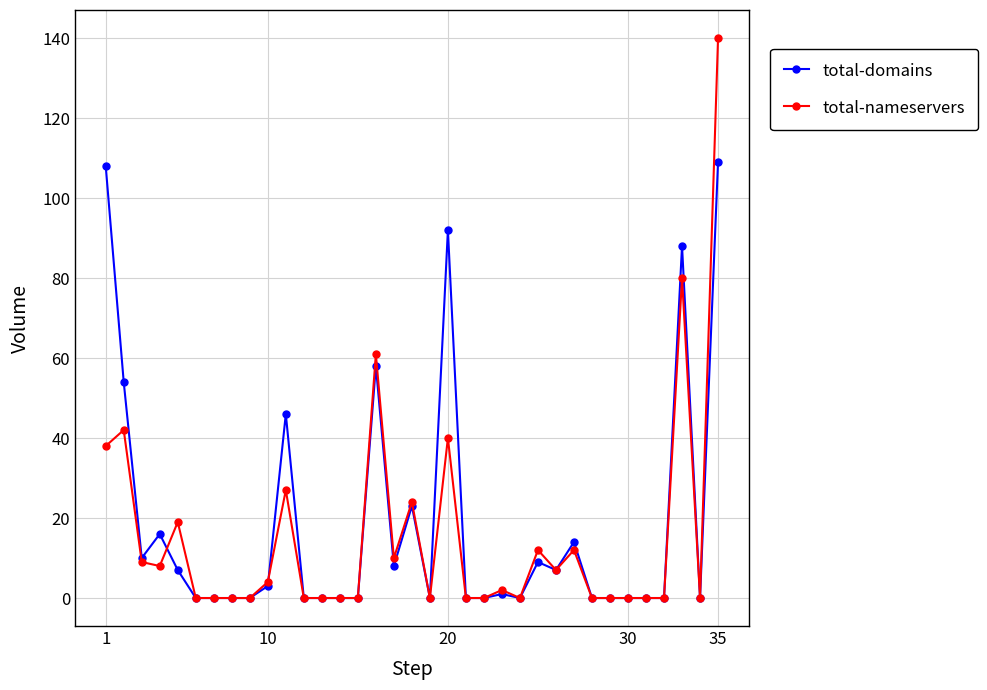

What is the maximum value for total-nameservers?

140